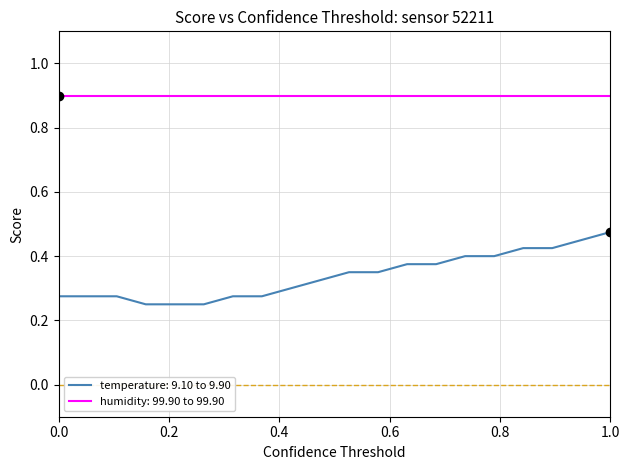

Does the chart have visible grid lines?

Yes